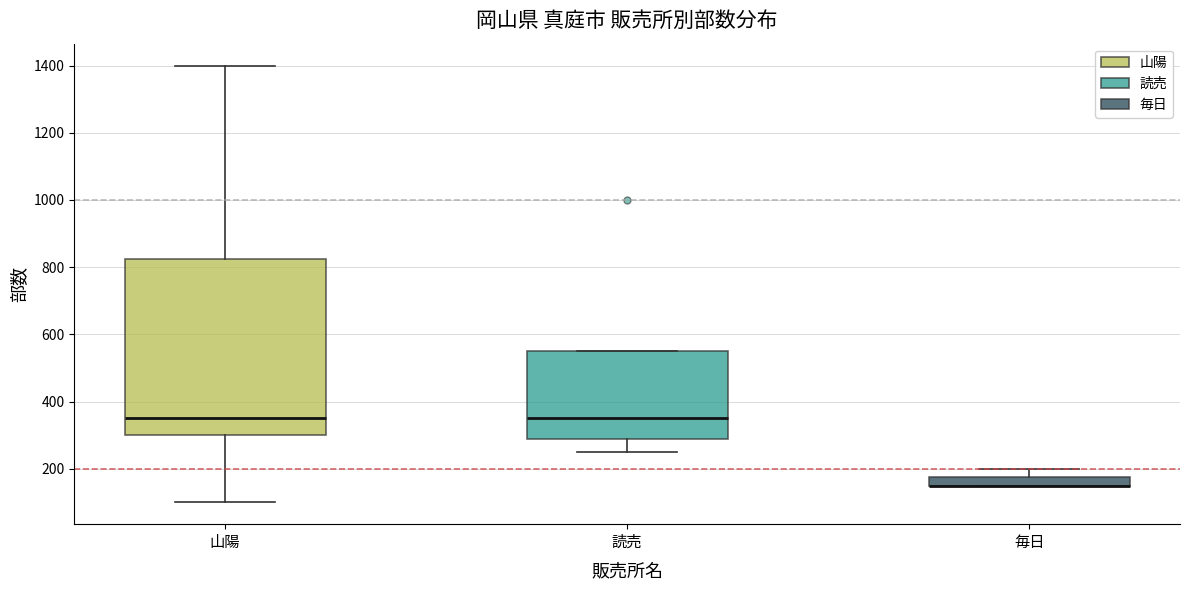

Which box is the tallest, from its lower edge to its upper edge?

山陽